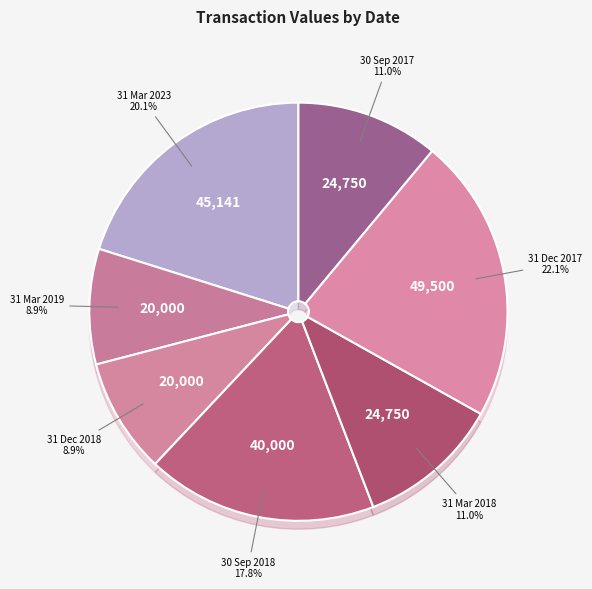

The 31 Dec 2017 slice represents 22% of the pie. True or false?

True